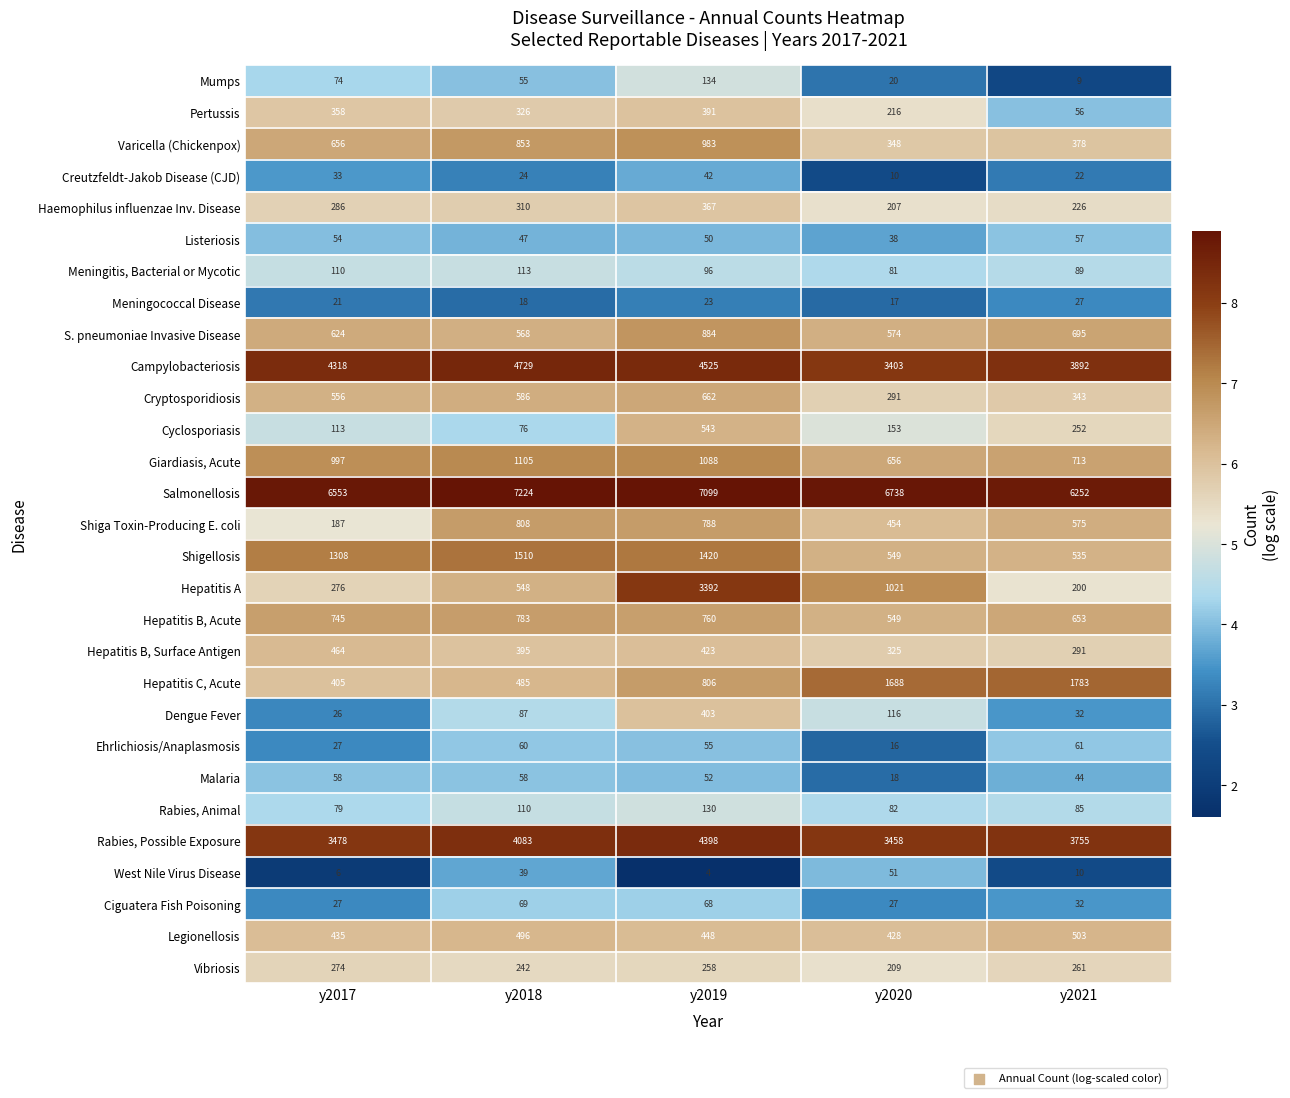

What is the spread (max minus min) of values at y2021?

6243